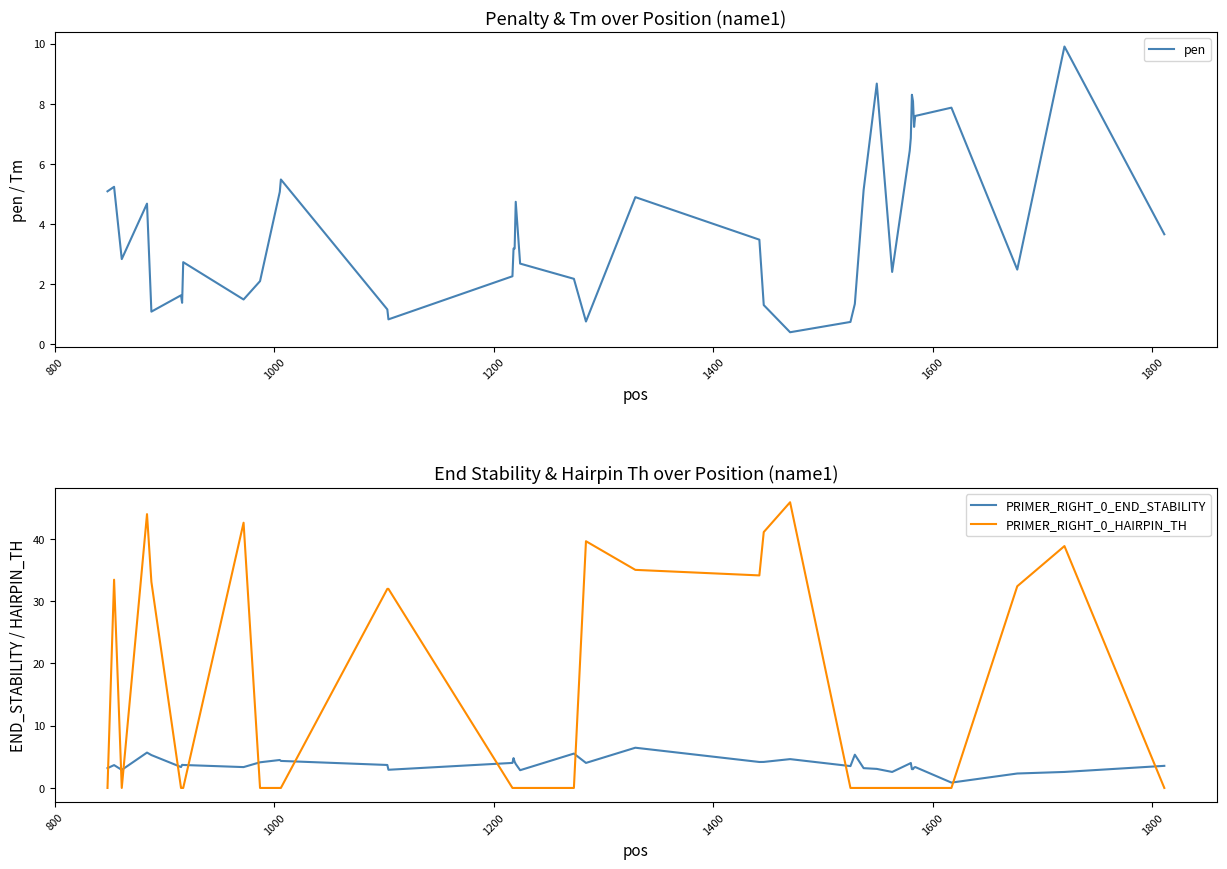

What is the highest value of the pen series?

9.9